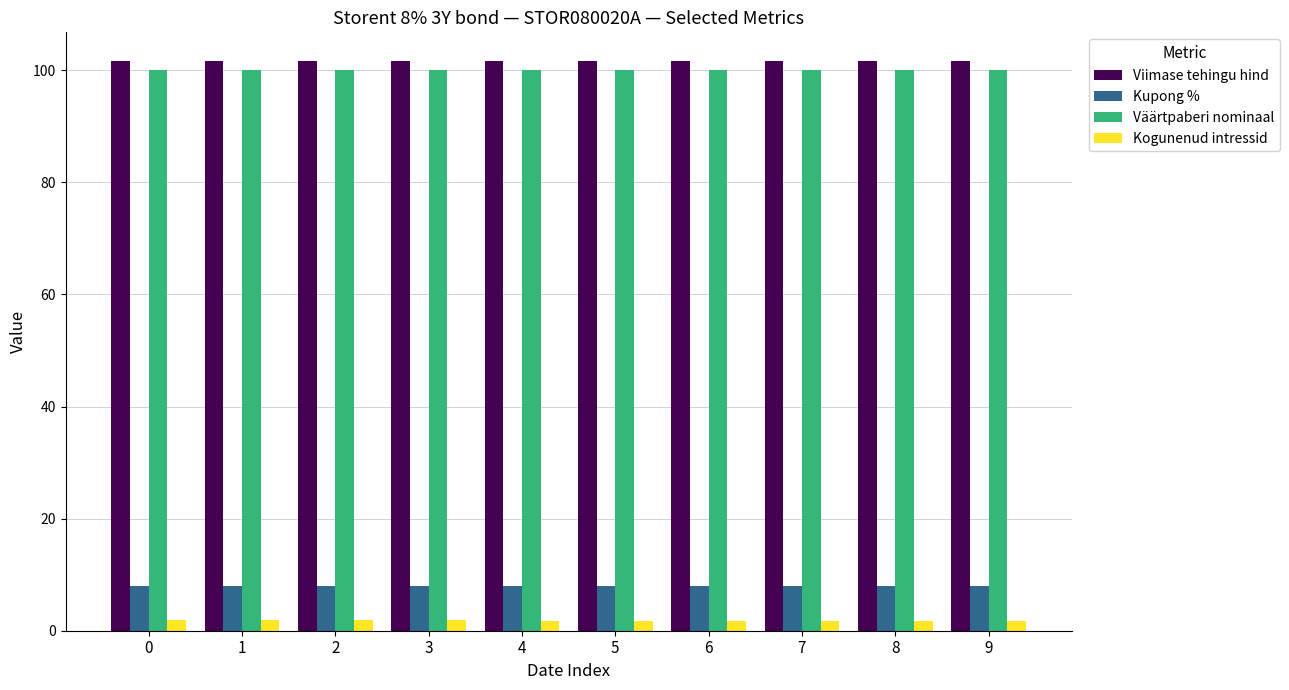

What is the sum of all Kupong % values?

80.0